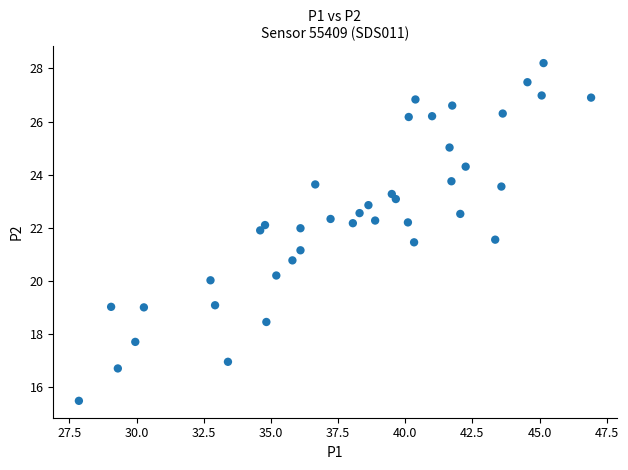

What is the range of Y values (max minus min)?

12.7